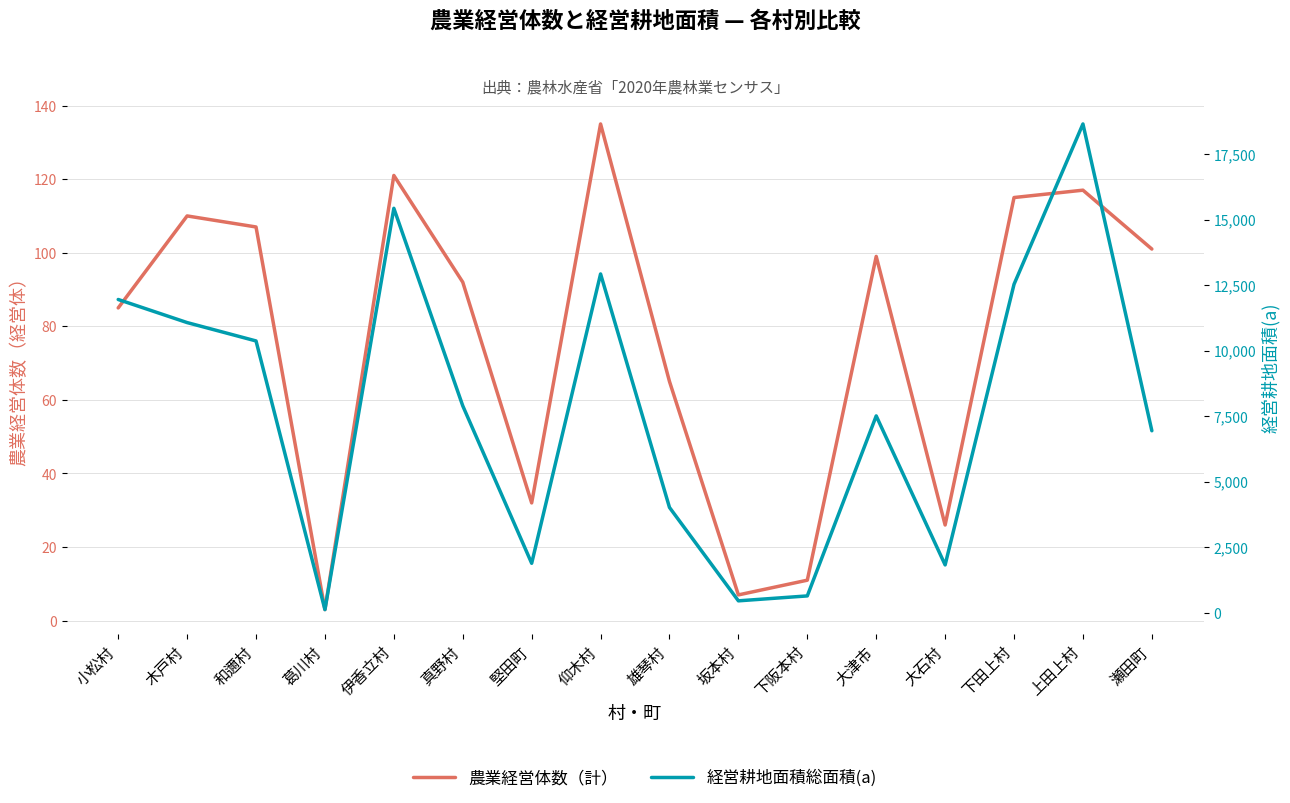

In 農業経営体数（計）, how many points are higher than both neighbors (excluding endpoints)?

5